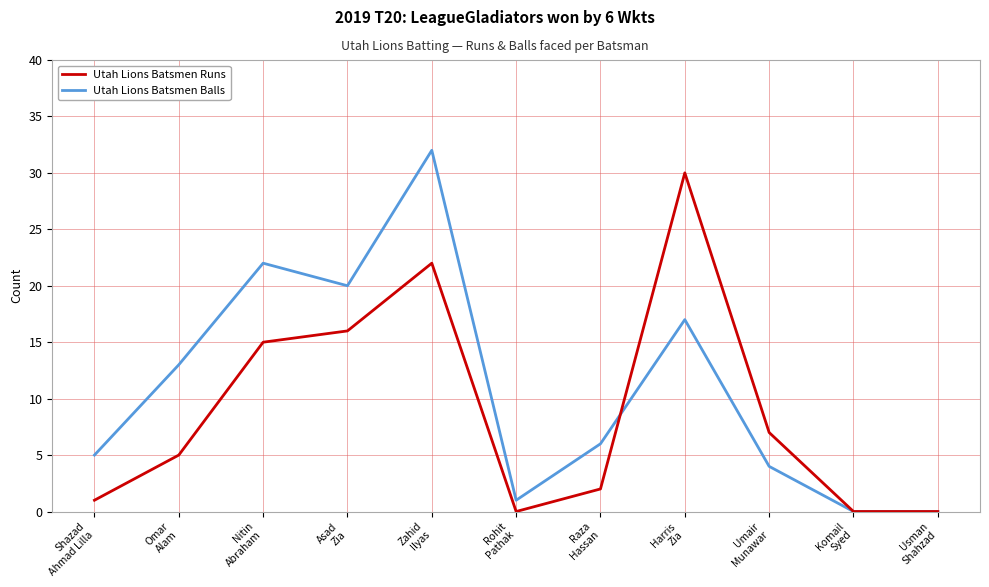

Count the number of data series in this chart.

2